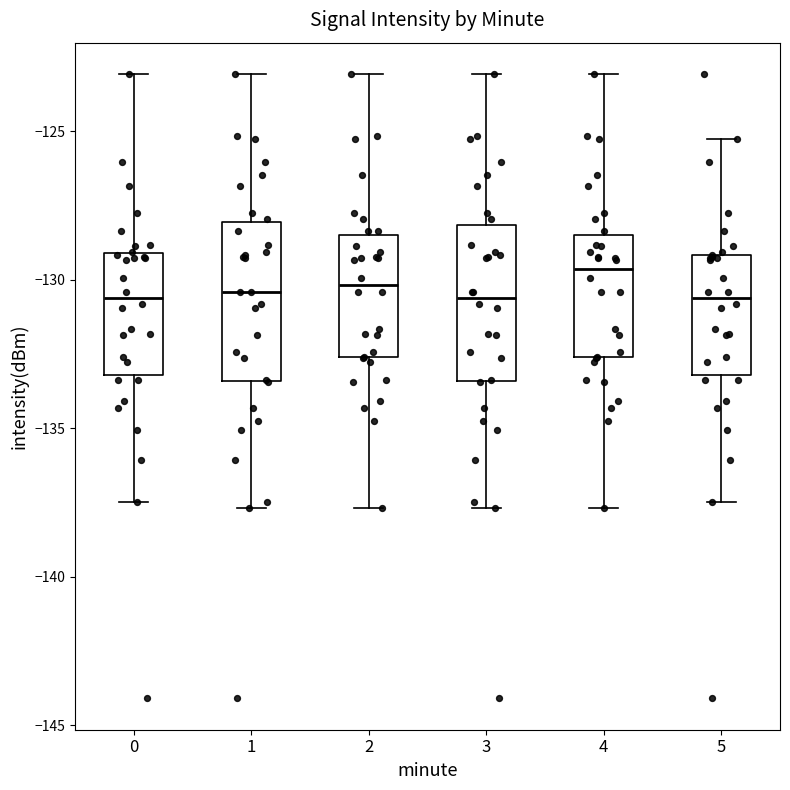

Where is the lower edge of the box at x = 3 on the y-axis? The values are not printed on the chart, so give them approximately, as read against the axis.

-133.5